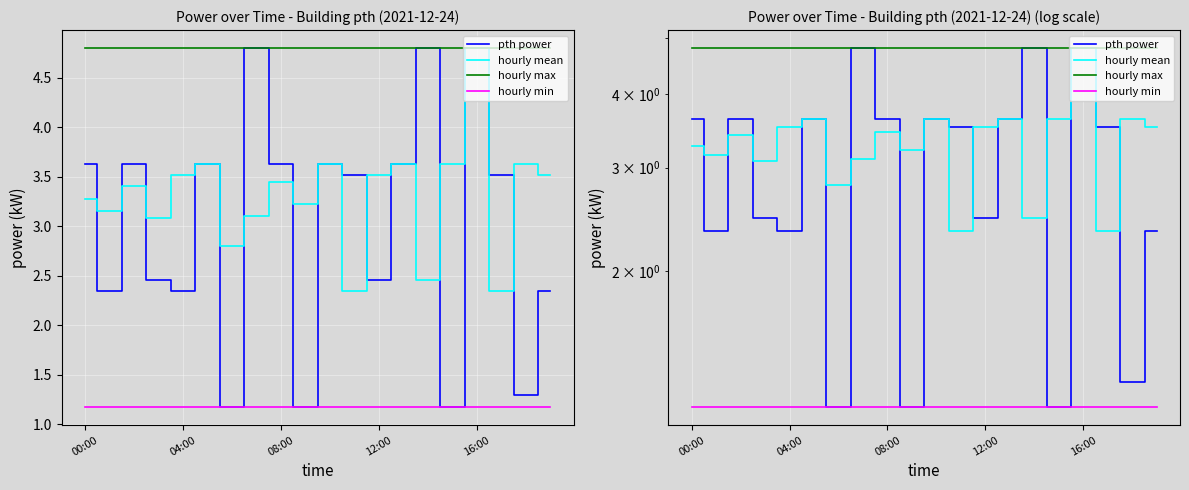

Which series ends up on top after the final intersection of hourly mean and pth power?

hourly mean